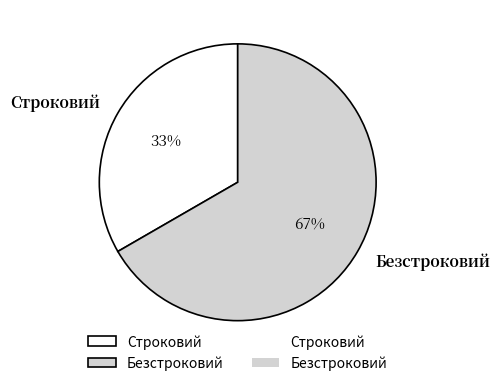

Count the number of slices in the pie.

2